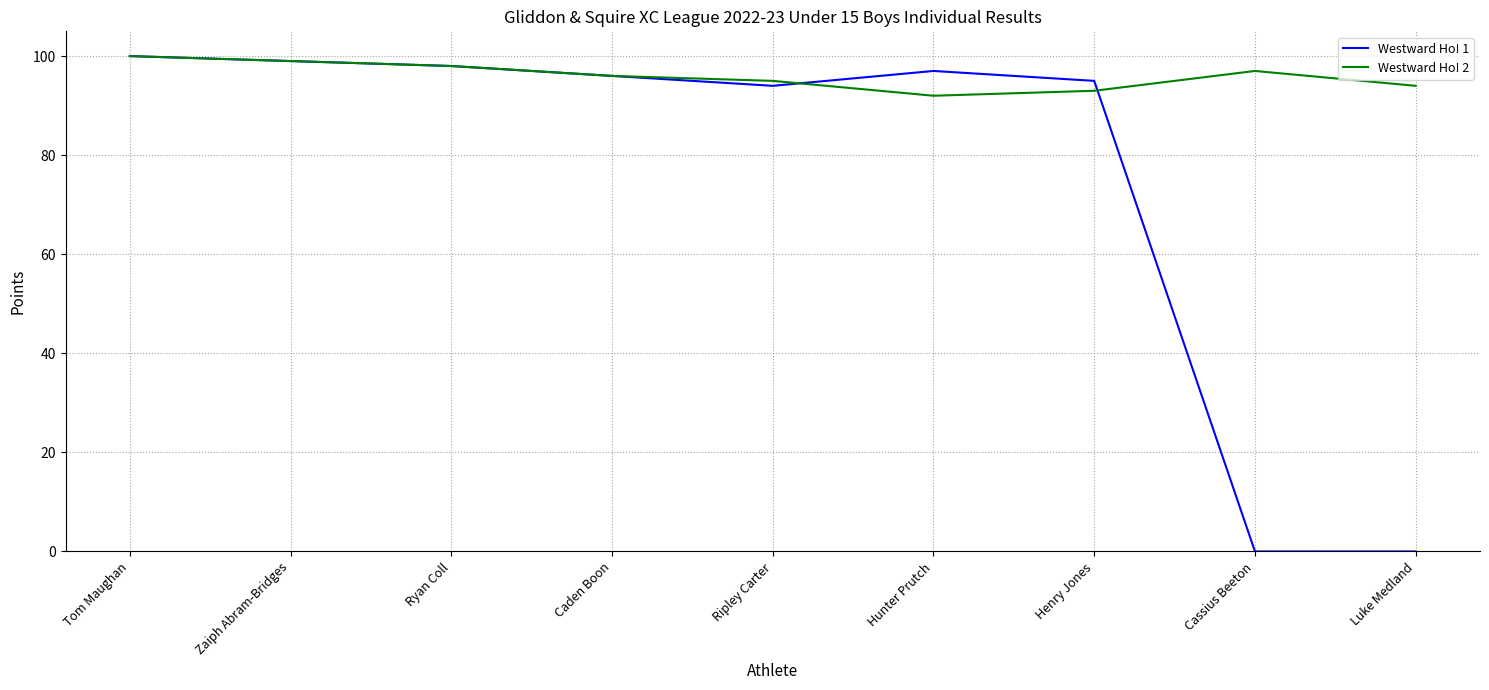

Which series has the largest total across all categories?

Westward Ho! 2